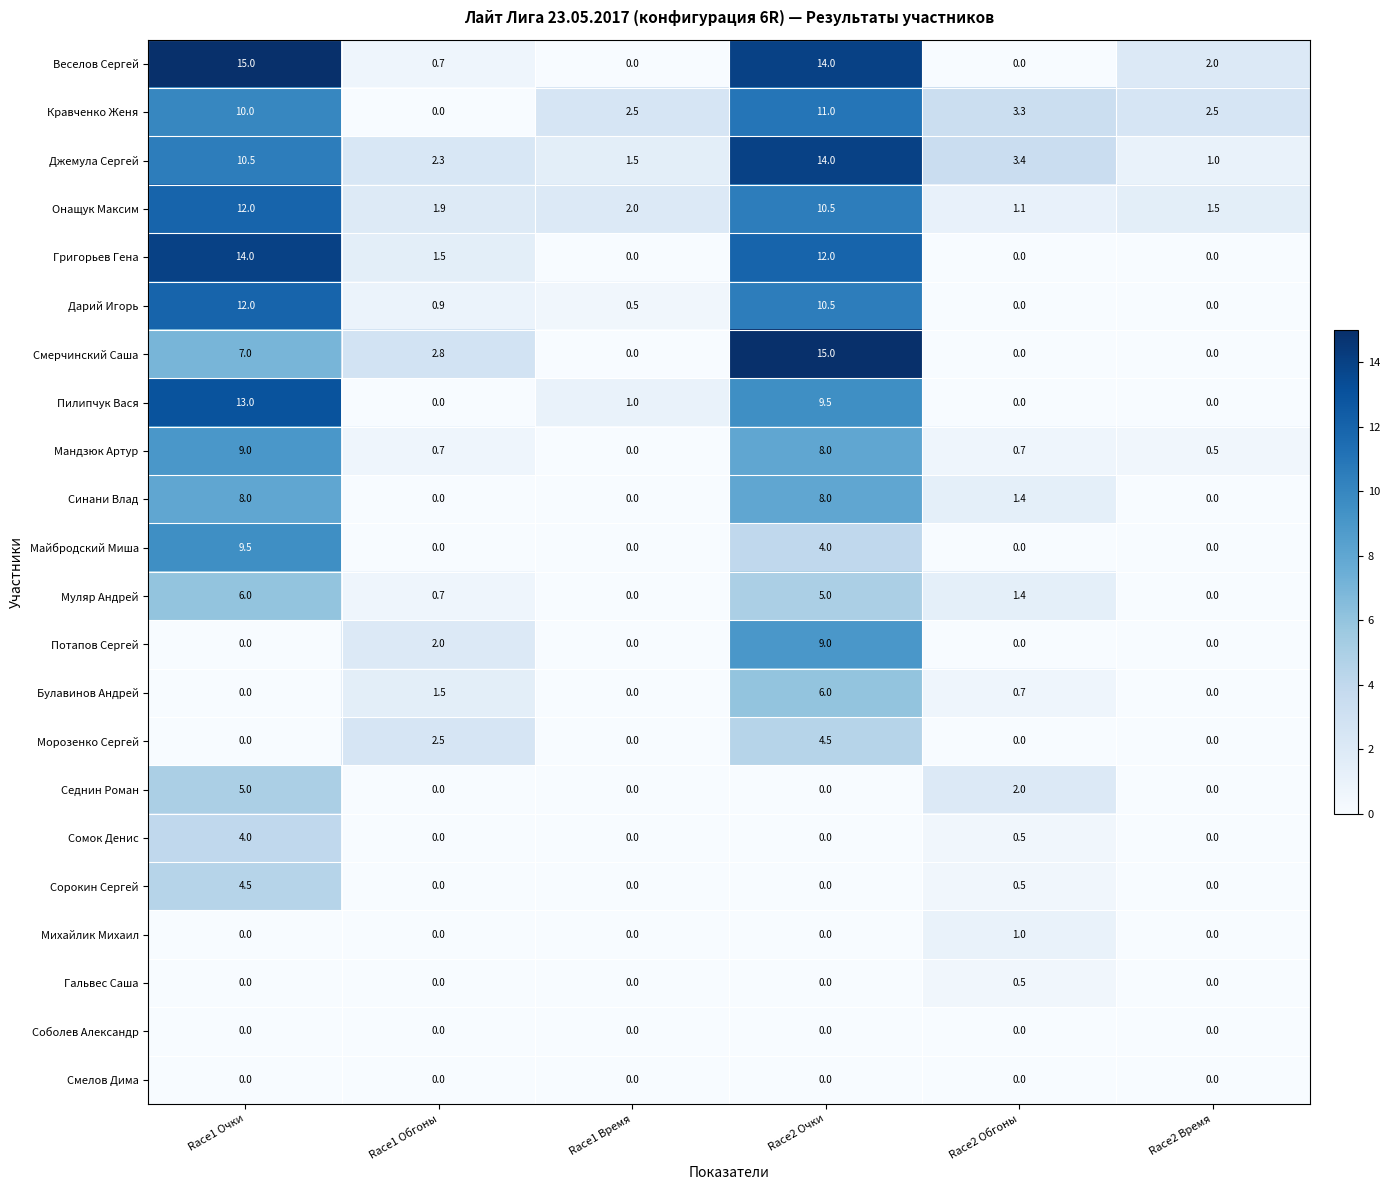

Where does the Пилипчук Вася series first go above 1?

Race1 Очки